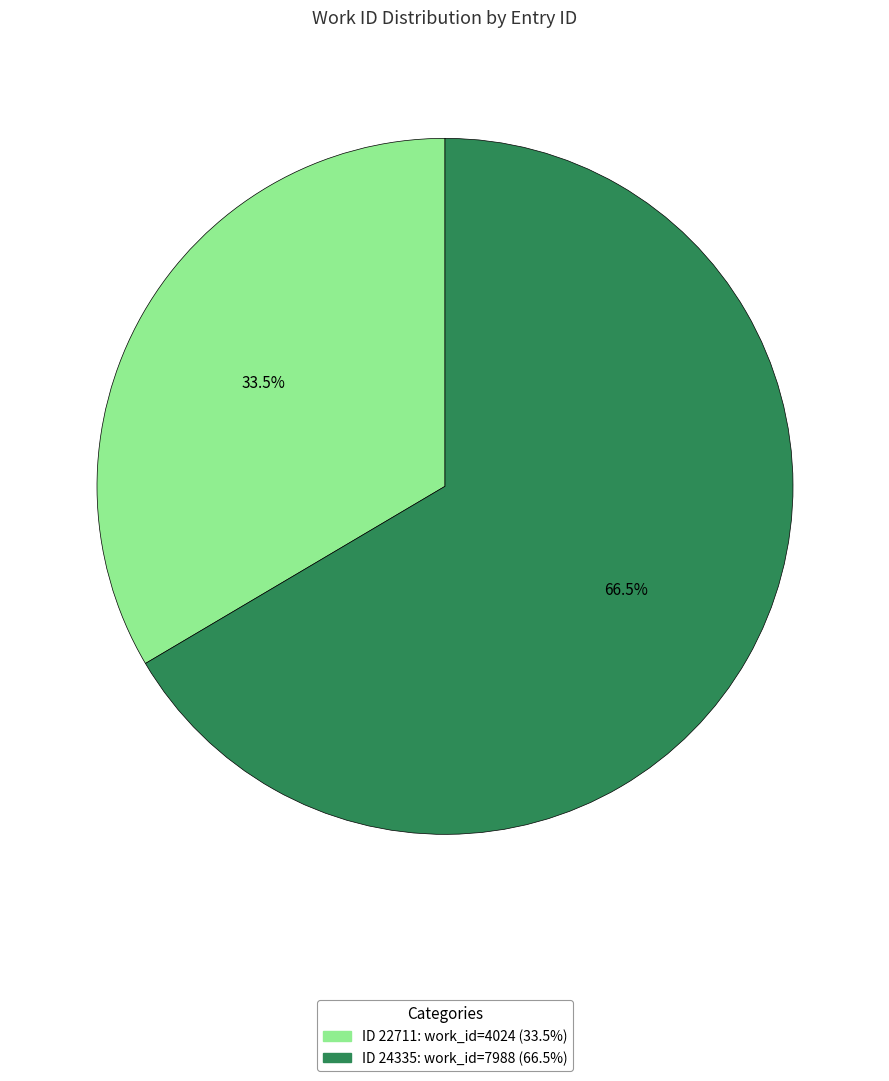

Does any single category account for the majority?

Yes